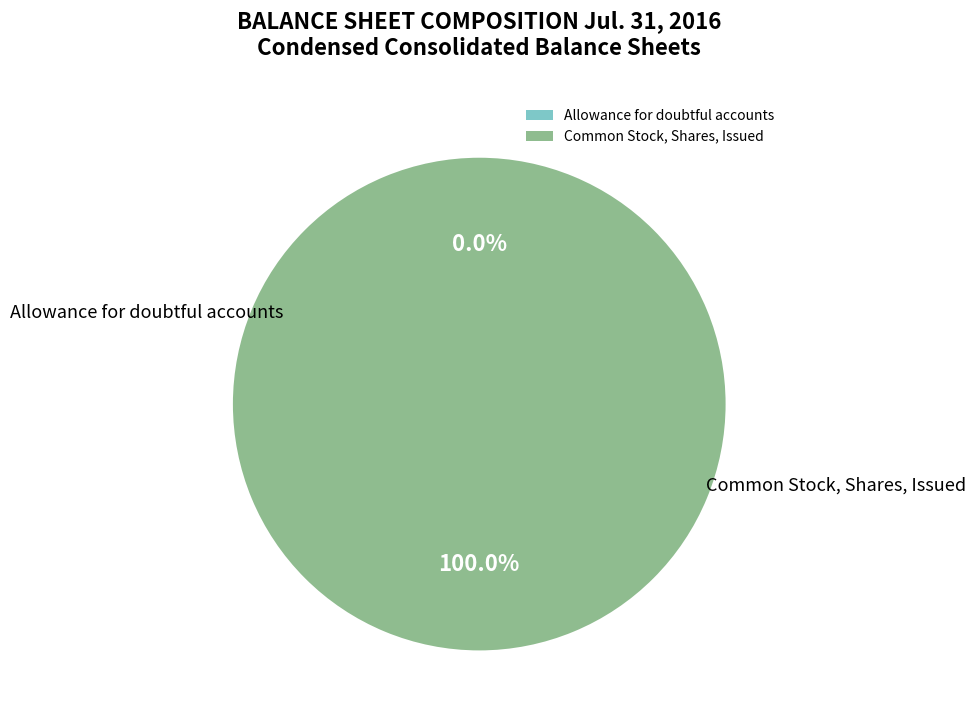

The Common Stock, Shares, Issued slice represents 100% of the pie. True or false?

True